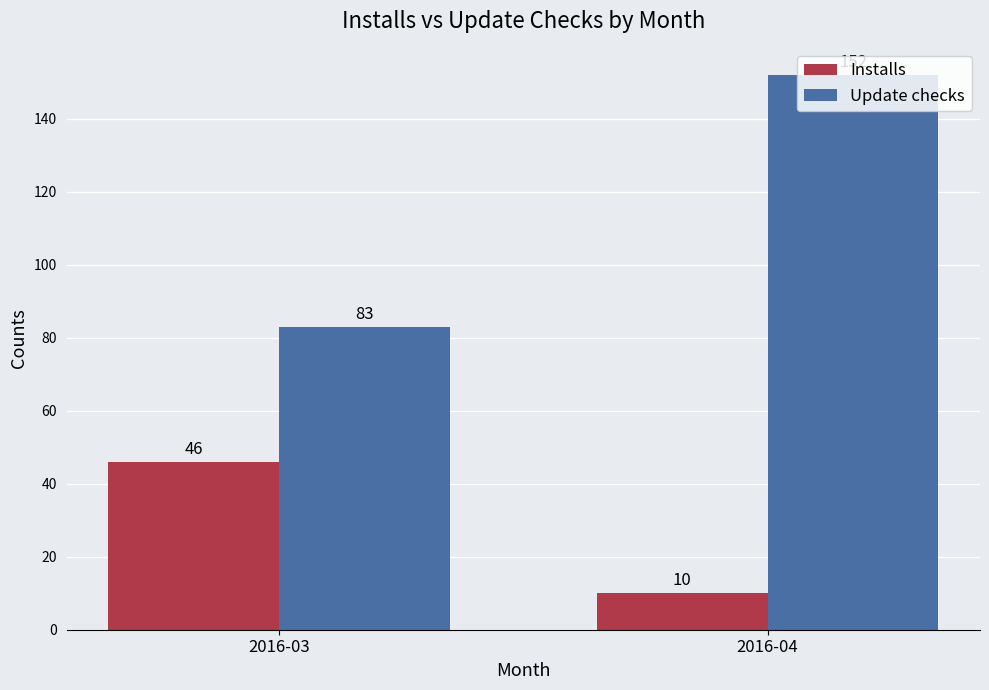

What is the value of the Installs bar at the 1st from the left?

46